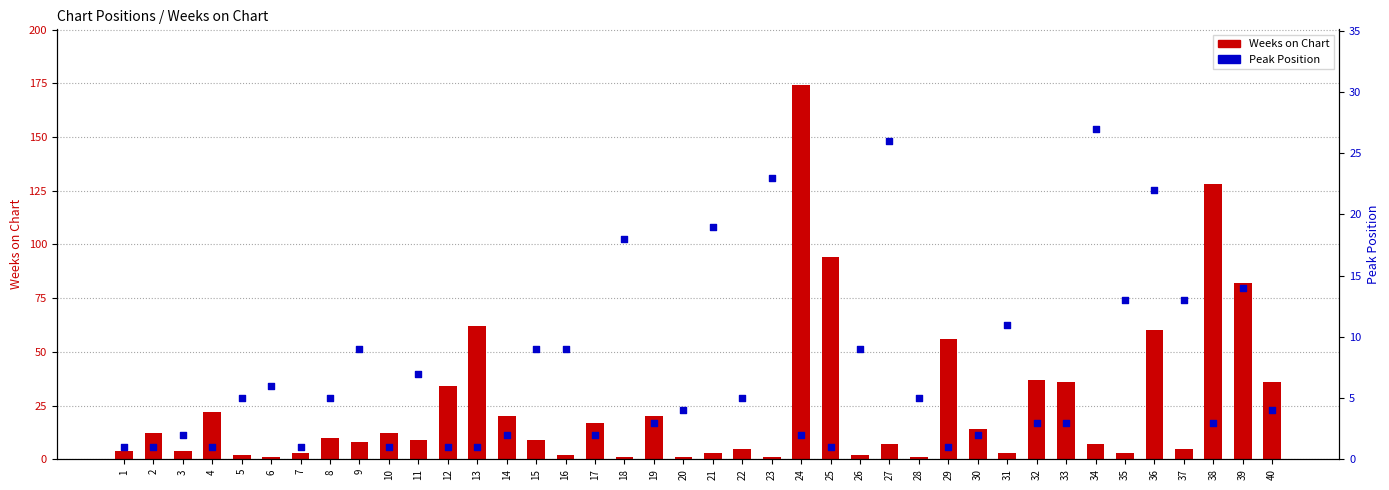

Which series has the largest total across all categories?

Weeks on Chart